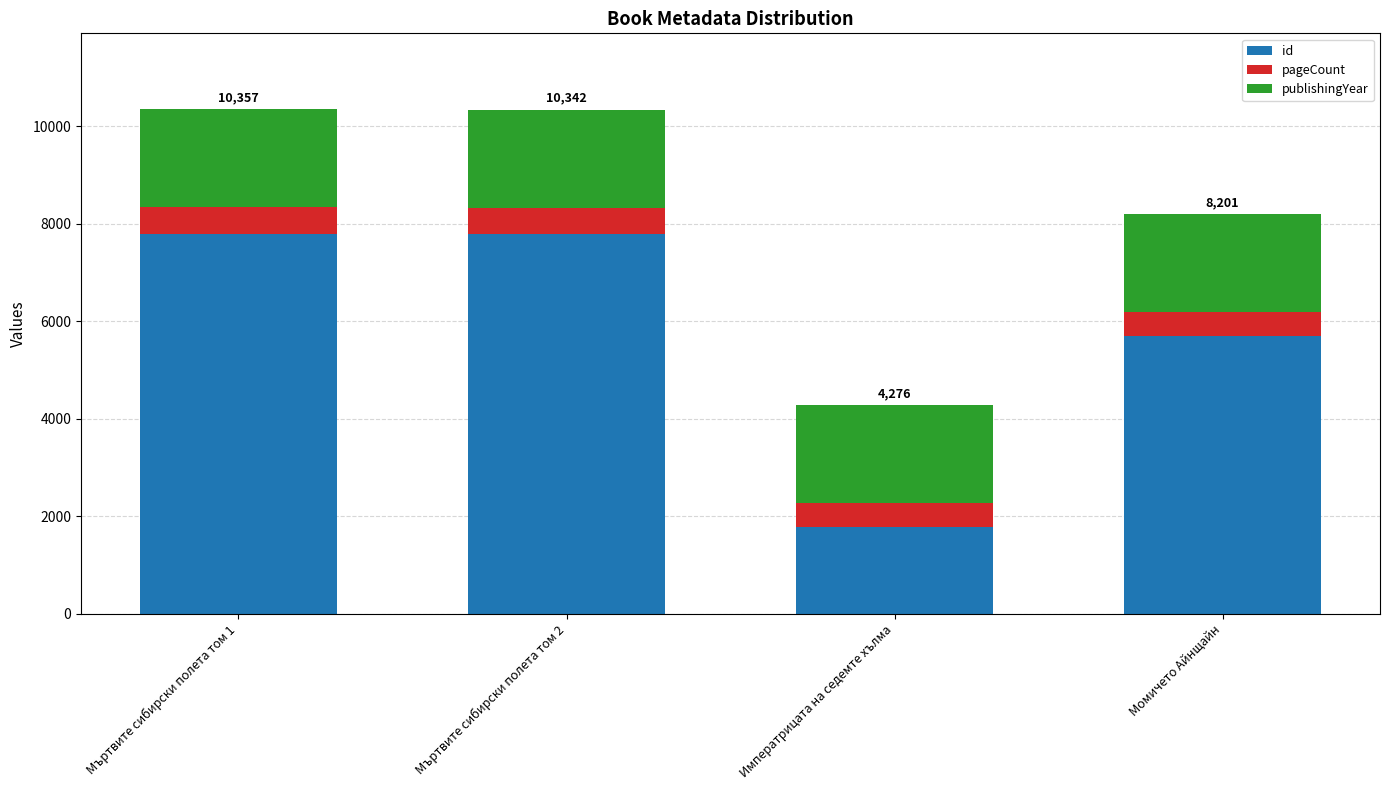

What is the sum of all id values?

23066